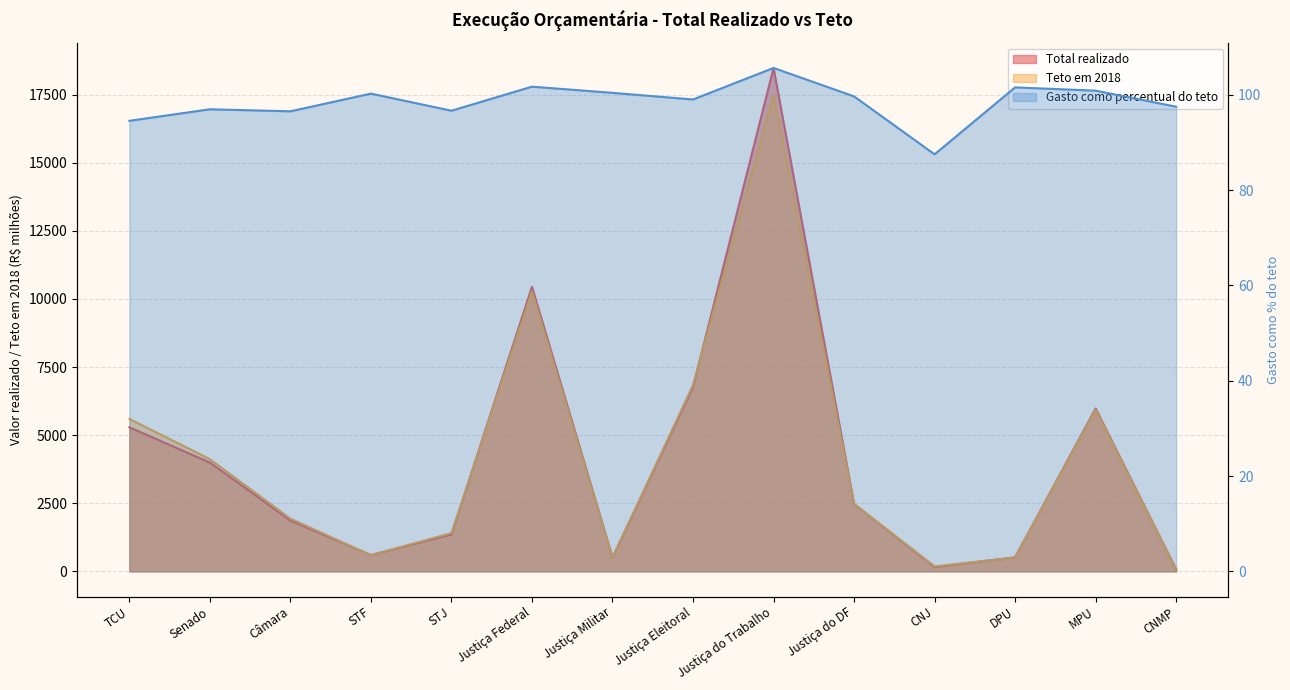

Is the value of Total realizado at MPU greater than the value of Gasto como percentual do teto at MPU?

Yes